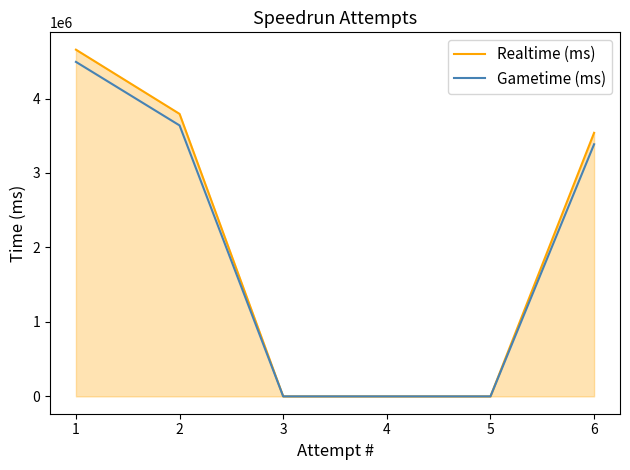

Does the chart display data point markers on the line(s)?

No